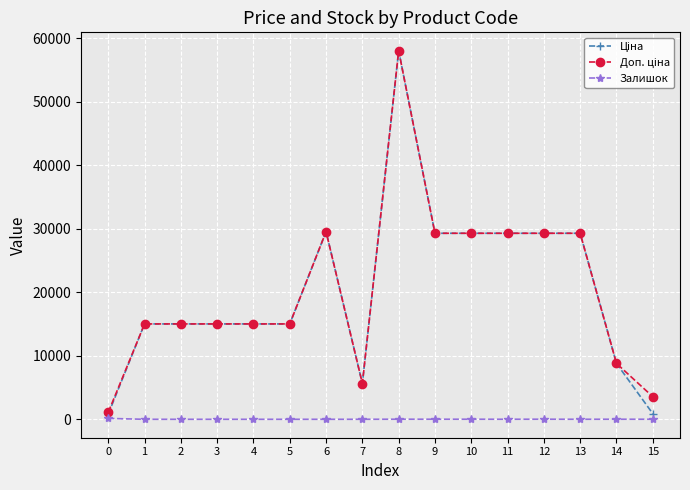

What is the total value across all series at 6?

59097.9